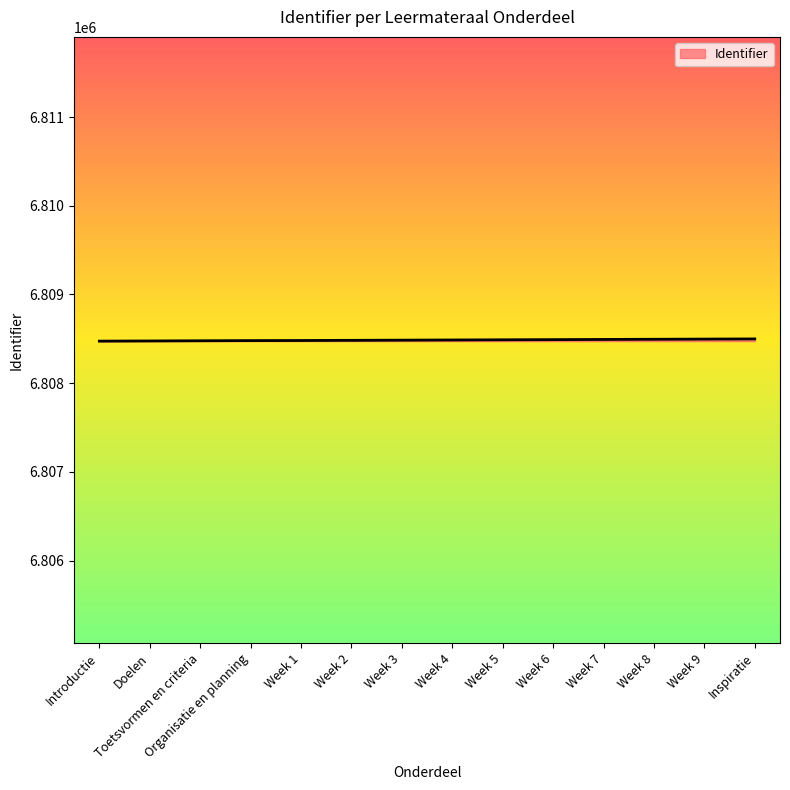

What is the ratio of the value at Week 4 to the value at Toetsvormen en criteria?

1.0